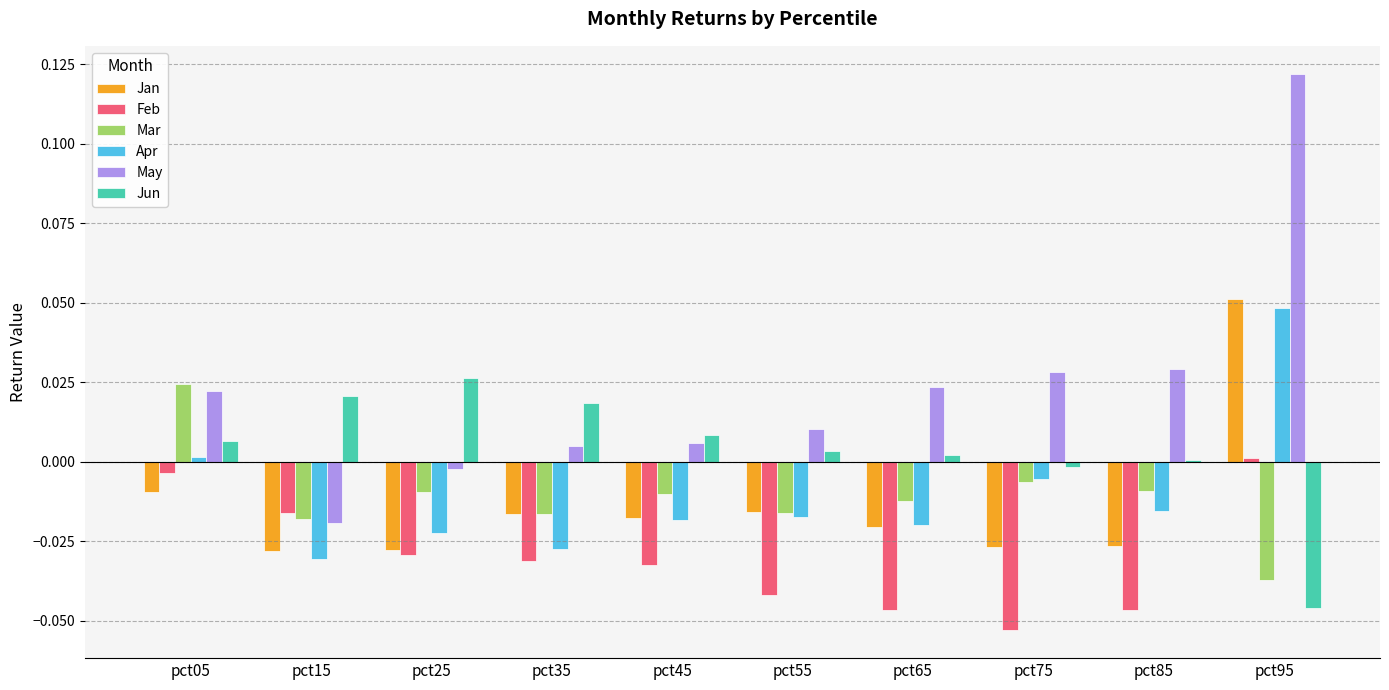

Where is May nearest to the value 0?

pct25